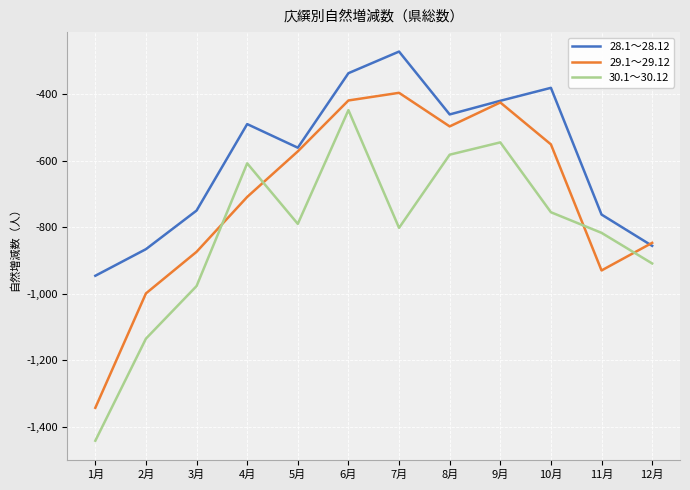

Which series has the largest total across all categories?

28.1～28.12